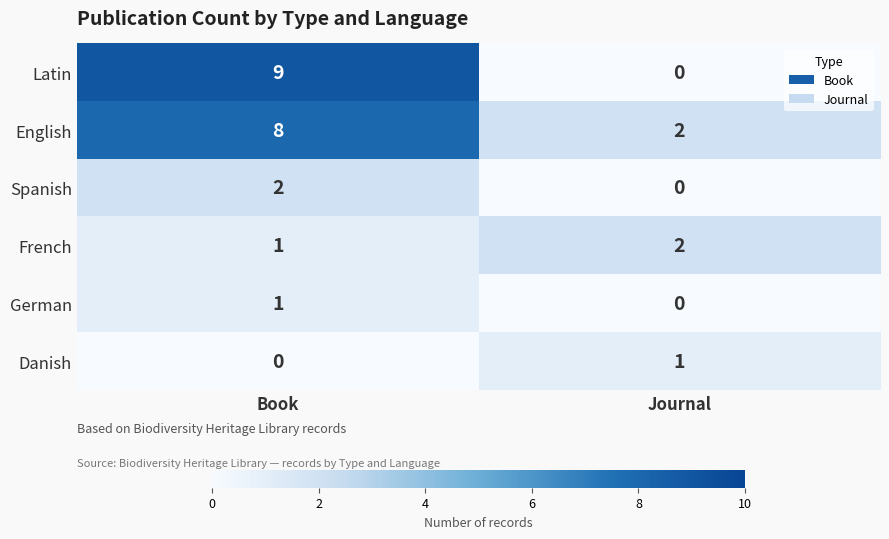

Reading right to left, list all the values displayed in this chart.

Latin: 0	9
English: 2	8
Spanish: 0	2
French: 2	1
German: 0	1
Danish: 1	0